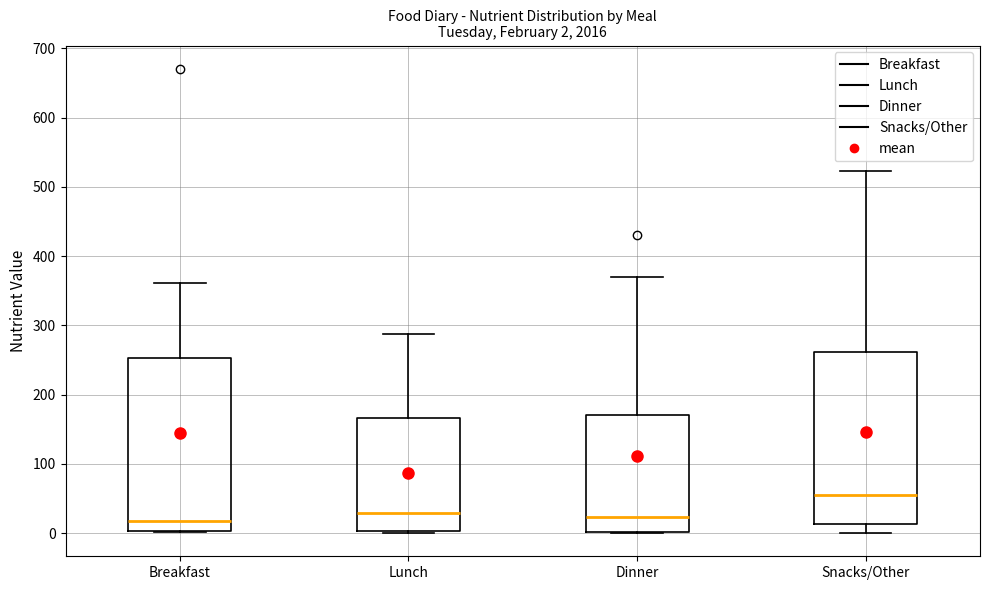

Which box's median line is the highest?

Snacks/Other